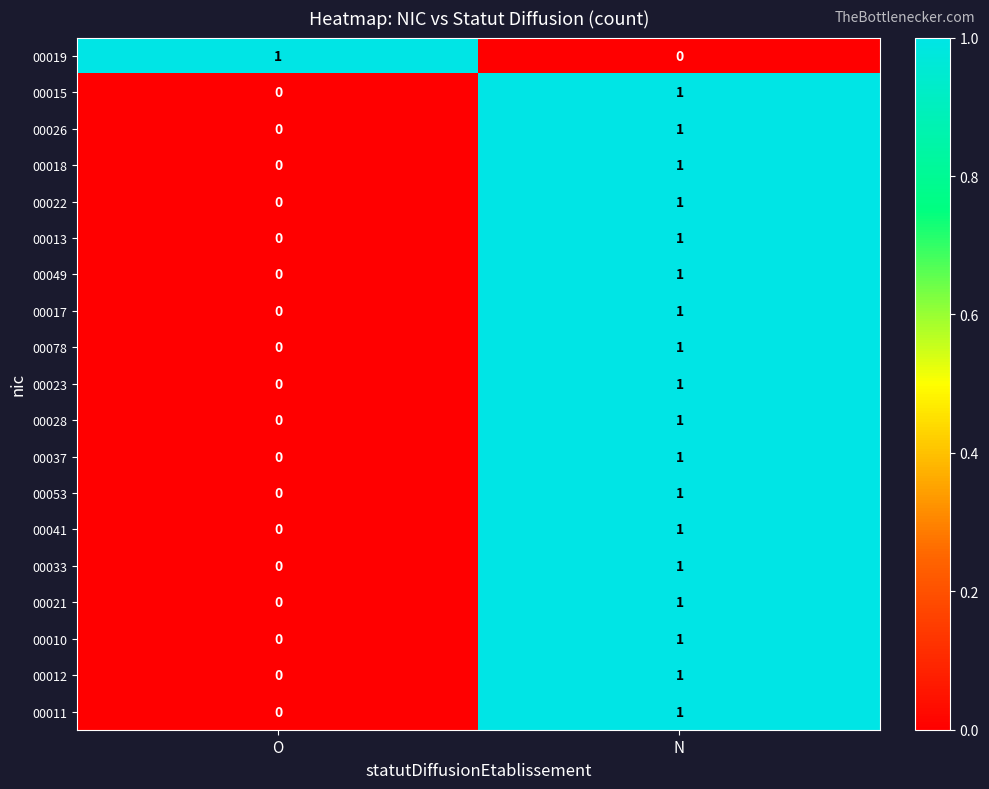

Which category has the highest value in the 00012 series?

N